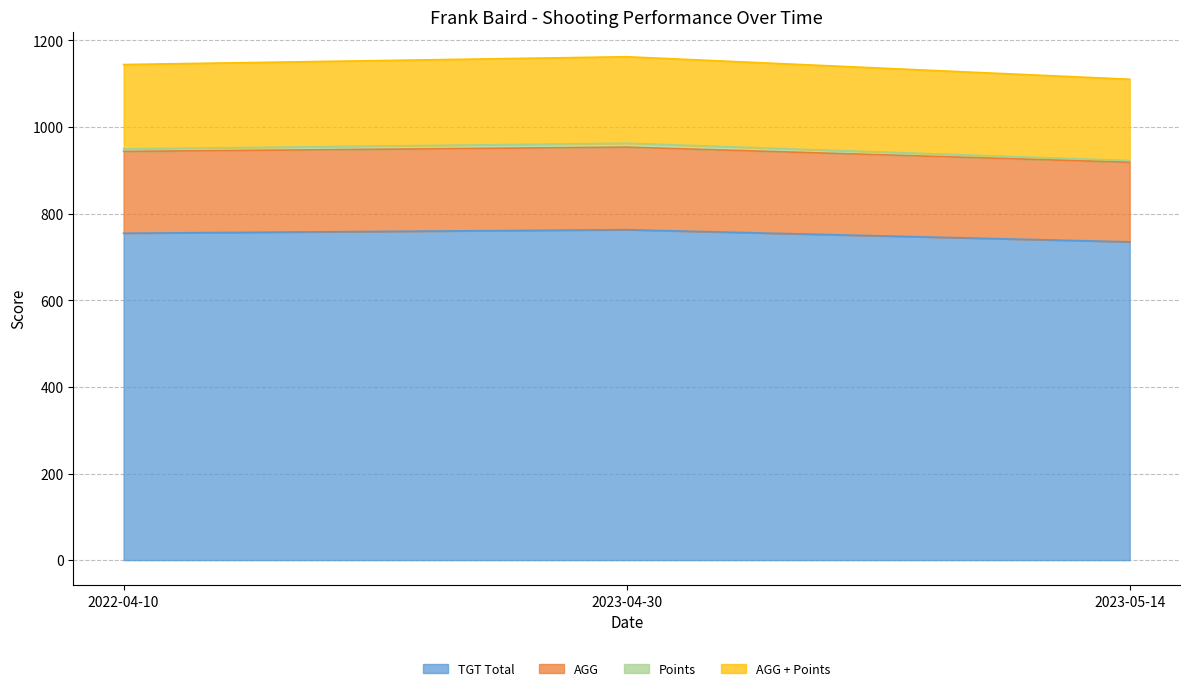

How many lines are shown in the chart?

4